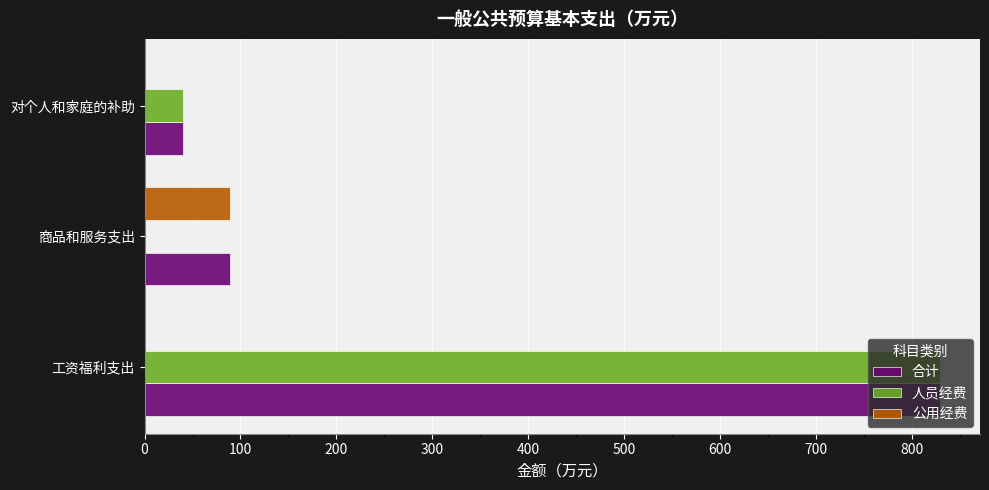

Is it true that 公用经费 equals 52.7 at 工资福利支出?

False